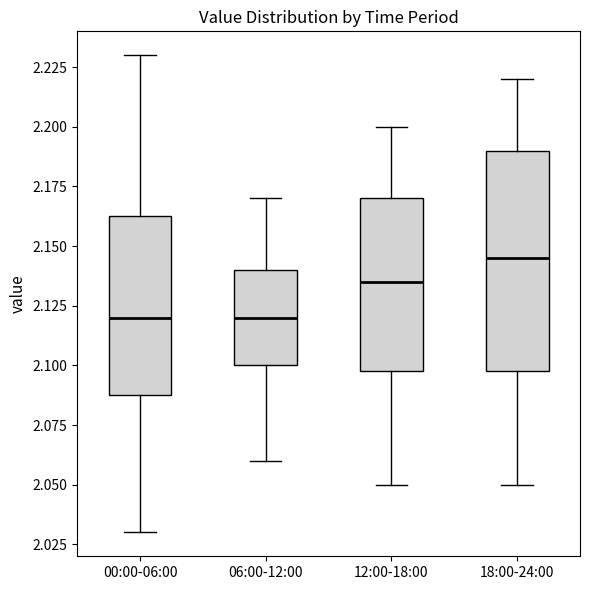

Reading left to right, transcribe this box plot: for each box, give where its median line is, the range the box spans, and where its two whiskers end, as read against the y-axis. The values are not printed on the chart, so give them approximately, as read against the axis.

00:00-06:00: median 2.120, box 2.090 to 2.165, whiskers 2.030 to 2.230
06:00-12:00: median 2.120, box 2.100 to 2.140, whiskers 2.060 to 2.170
12:00-18:00: median 2.135, box 2.100 to 2.170, whiskers 2.050 to 2.200
18:00-24:00: median 2.145, box 2.100 to 2.190, whiskers 2.050 to 2.220